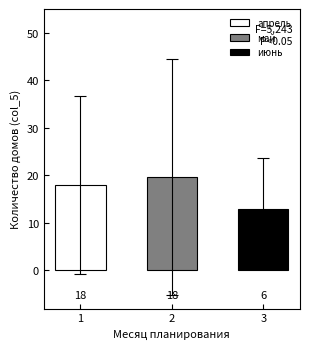

Which series has the largest range (max minus min)?

май